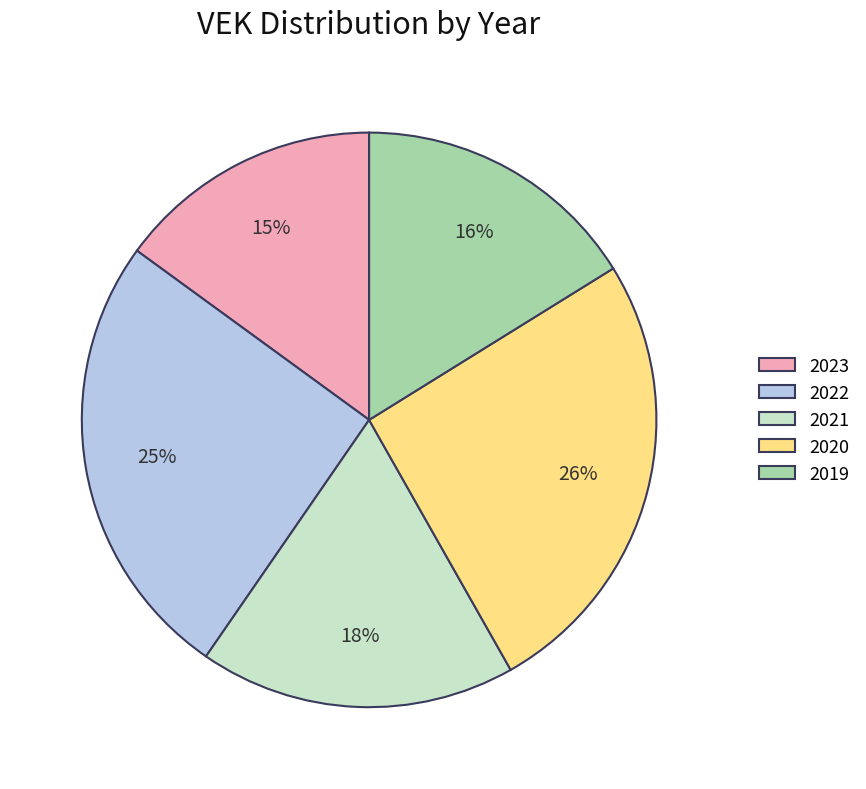

What percentage is the 2019 slice, to the nearest percent?

16%